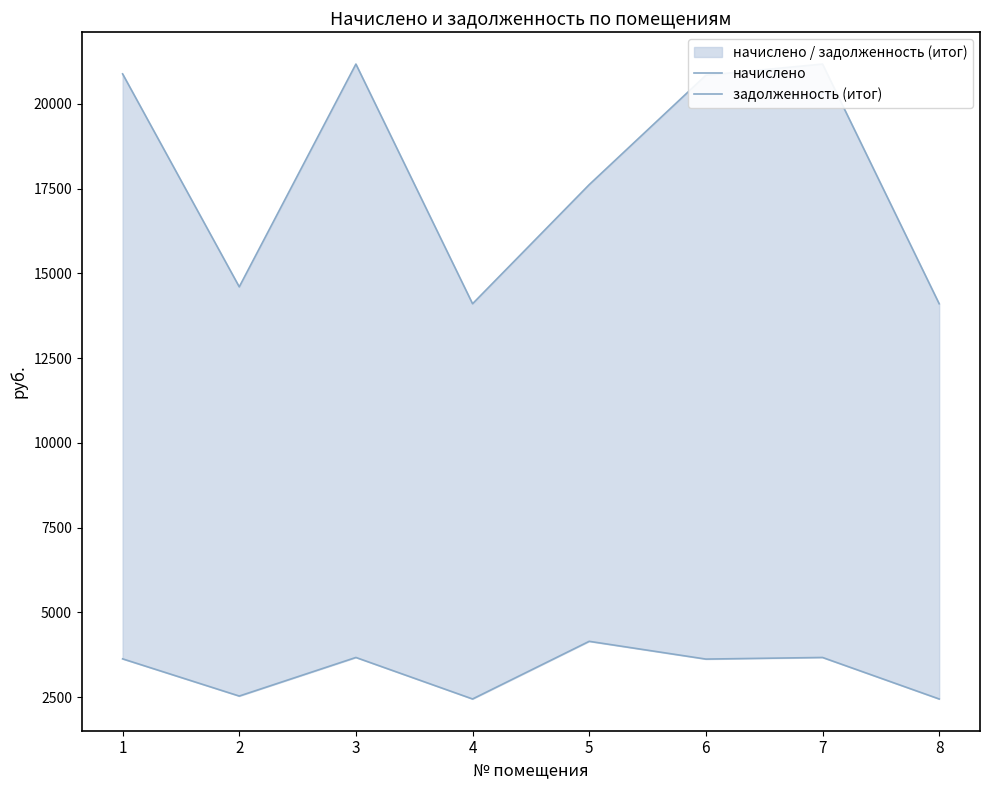

Is this an area chart (filled region under the line)?

No